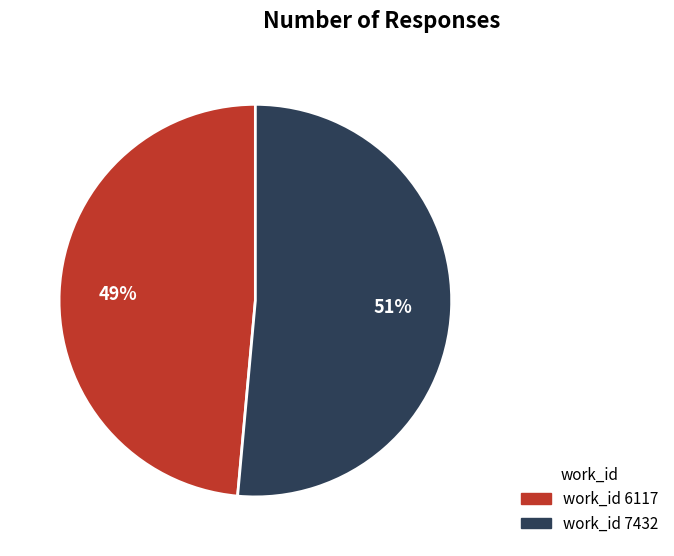

To the nearest percent, what is the average slice percentage?

50%